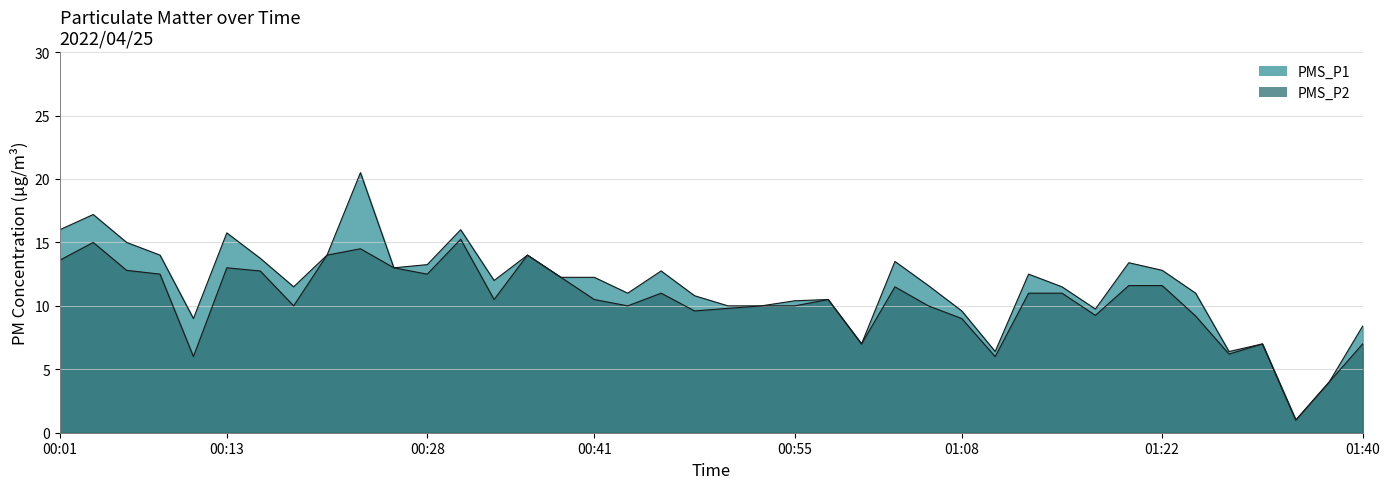

Where is the first local minimum for PMS_P1?

00:11